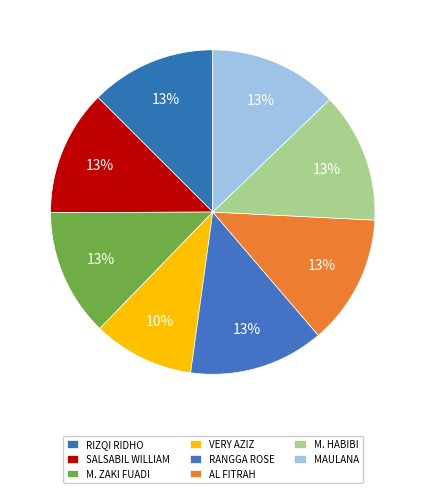

To the nearest percent, what is the average slice percentage?

12%